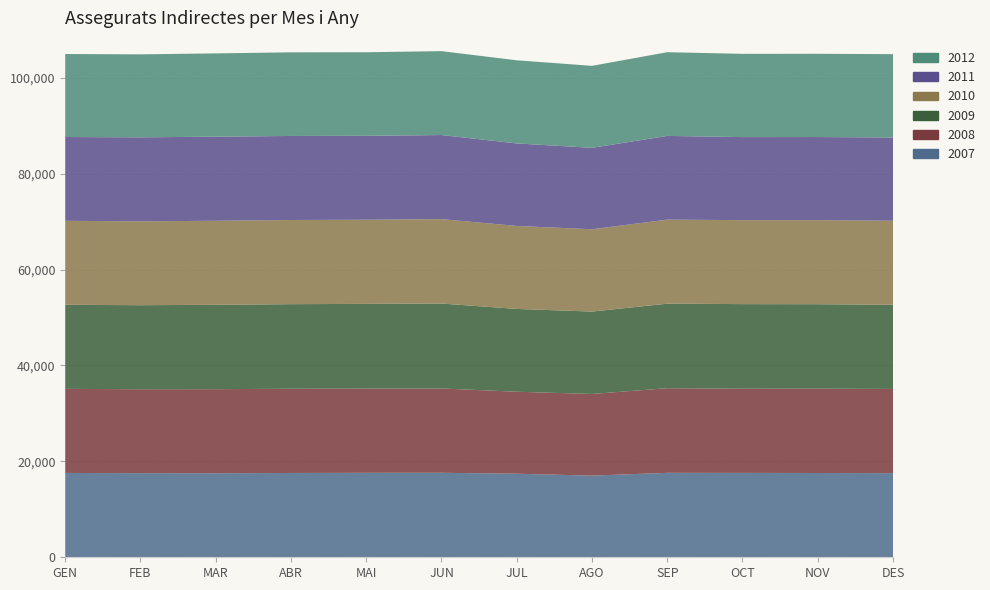

Reading left to right, list all the values displayed in this chart.

2007: GEN=17580	FEB=17538	MAR=17521	ABR=17576	MAI=17608	JUN=17617	JUL=17417	AGO=17024	SEP=17603	OCT=17593	NOV=17570	DES=17541
2008: GEN=17533	FEB=17502	MAR=17530	ABR=17562	MAI=17558	JUN=17584	JUL=17098	AGO=17027	SEP=17650	OCT=17549	NOV=17585	DES=17559
2009: GEN=17526	FEB=17519	MAR=17589	ABR=17636	MAI=17663	JUN=17705	JUL=17265	AGO=17179	SEP=17624	OCT=17639	NOV=17611	DES=17541
2010: GEN=17510	FEB=17486	MAR=17520	ABR=17549	MAI=17545	JUN=17600	JUL=17302	AGO=17162	SEP=17516	OCT=17514	NOV=17531	DES=17525
2011: GEN=17475	FEB=17512	MAR=17536	ABR=17518	MAI=17500	JUN=17529	JUL=17204	AGO=16976	SEP=17458	OCT=17314	NOV=17322	DES=17359
2012: GEN=17303	FEB=17302	MAR=17363	ABR=17438	MAI=17422	JUN=17491	JUL=17332	AGO=17094	SEP=17454	OCT=17354	NOV=17358	DES=17374